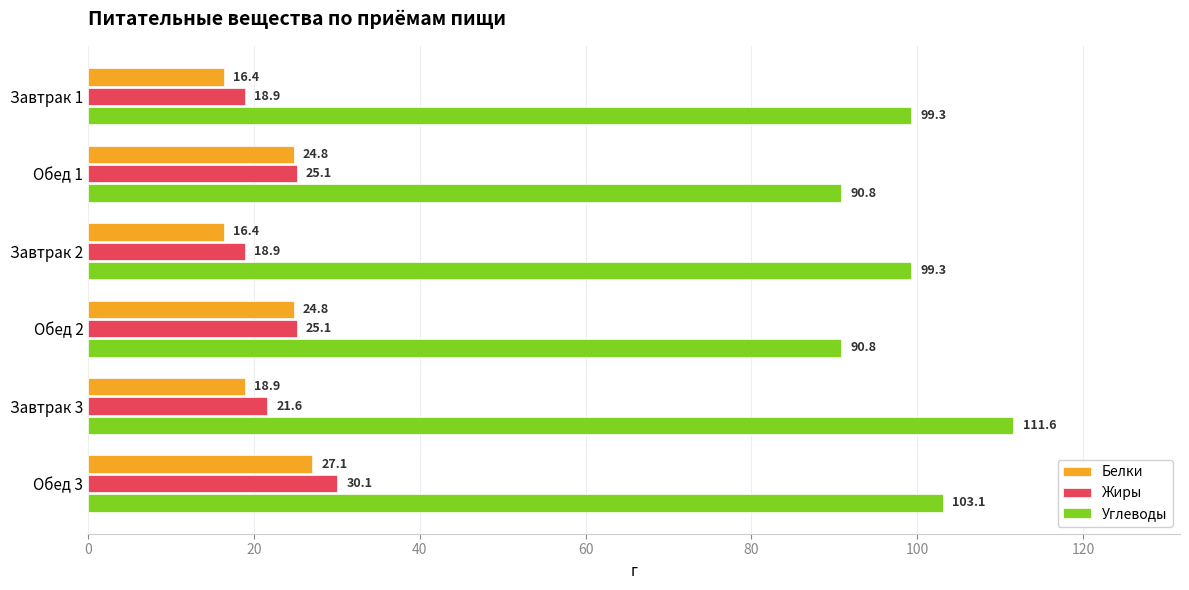

At how many categories does at least one series exceed 17?

6